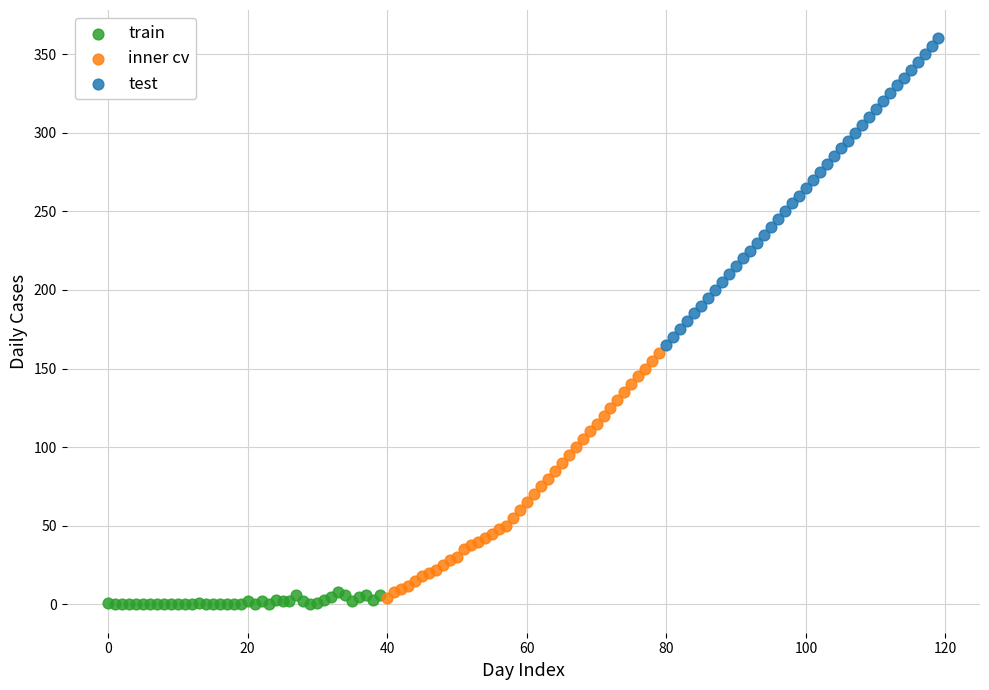

Which series has the widest spread of Y values?

test